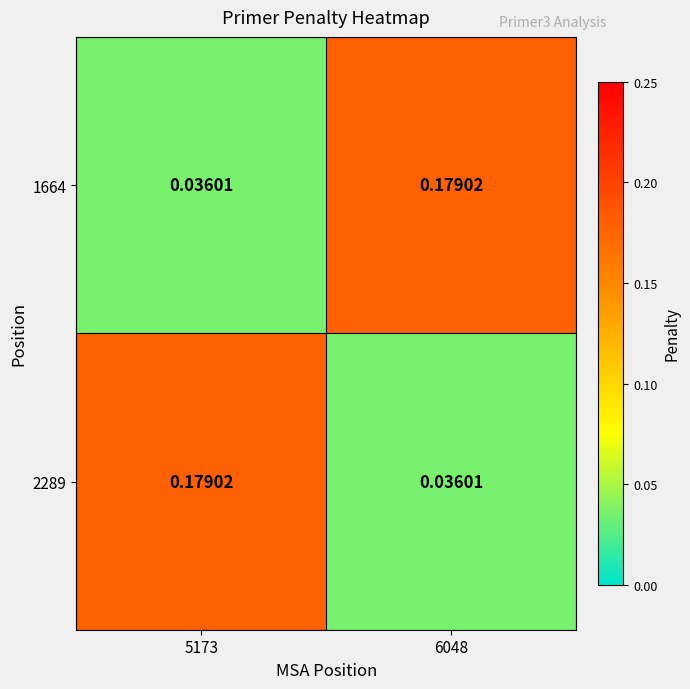

Reading left to right, extract all data points from this chart.

1664: 5173=0.0	6048=0.2
2289: 5173=0.2	6048=0.0